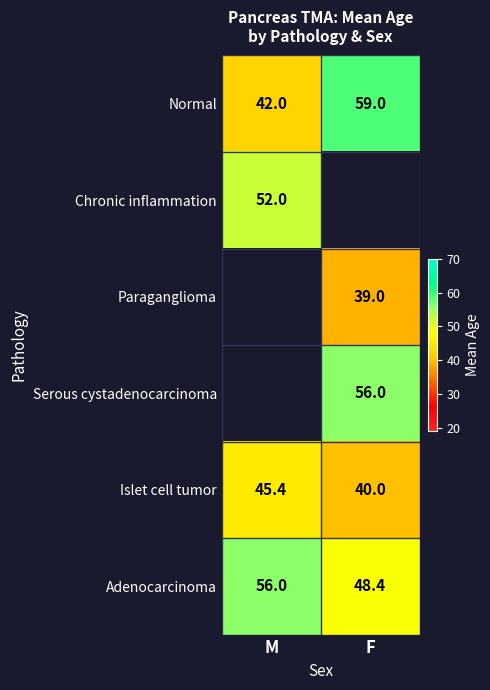

Which has a higher value, M or F?

F